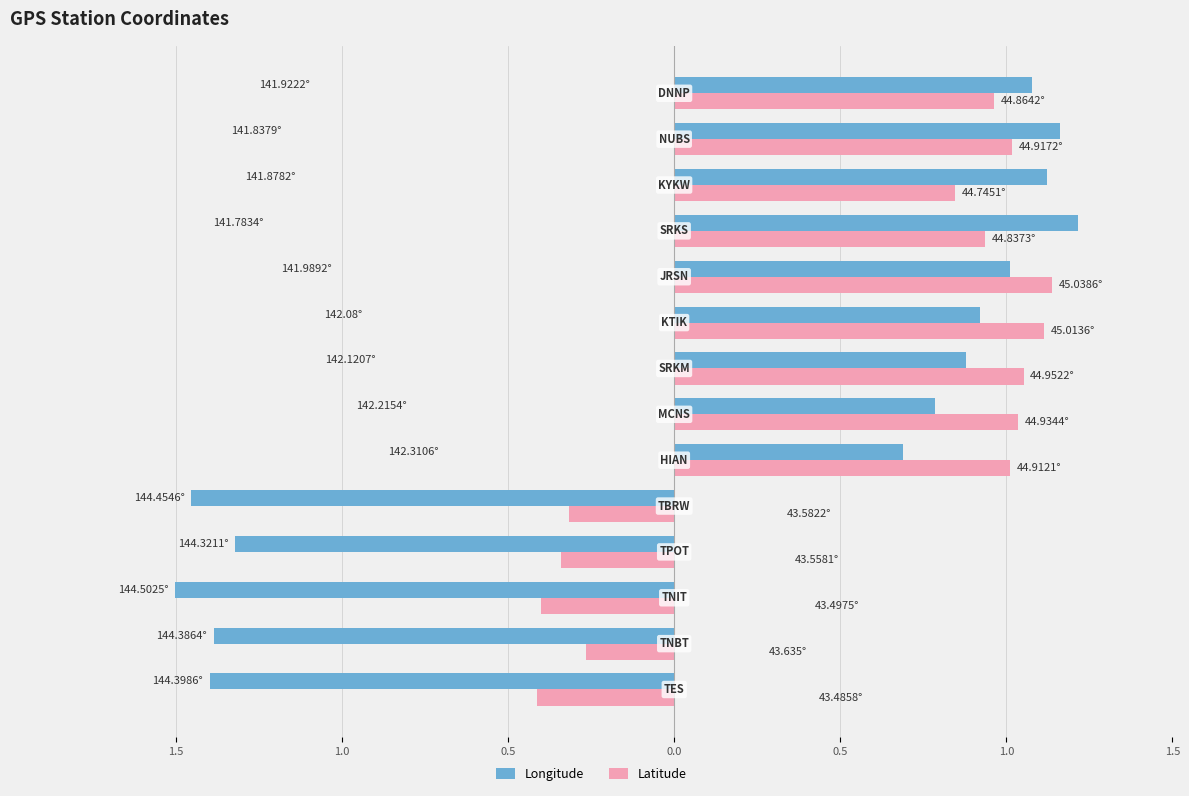

What are all the series names shown in the legend?

Longitude, Latitude